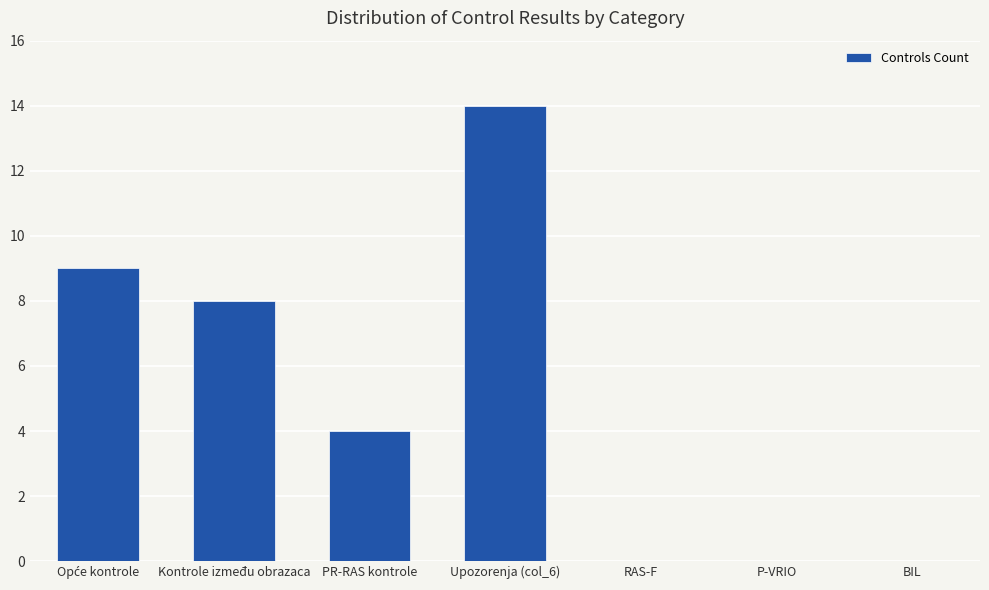

Count the number of categories in the chart.

7